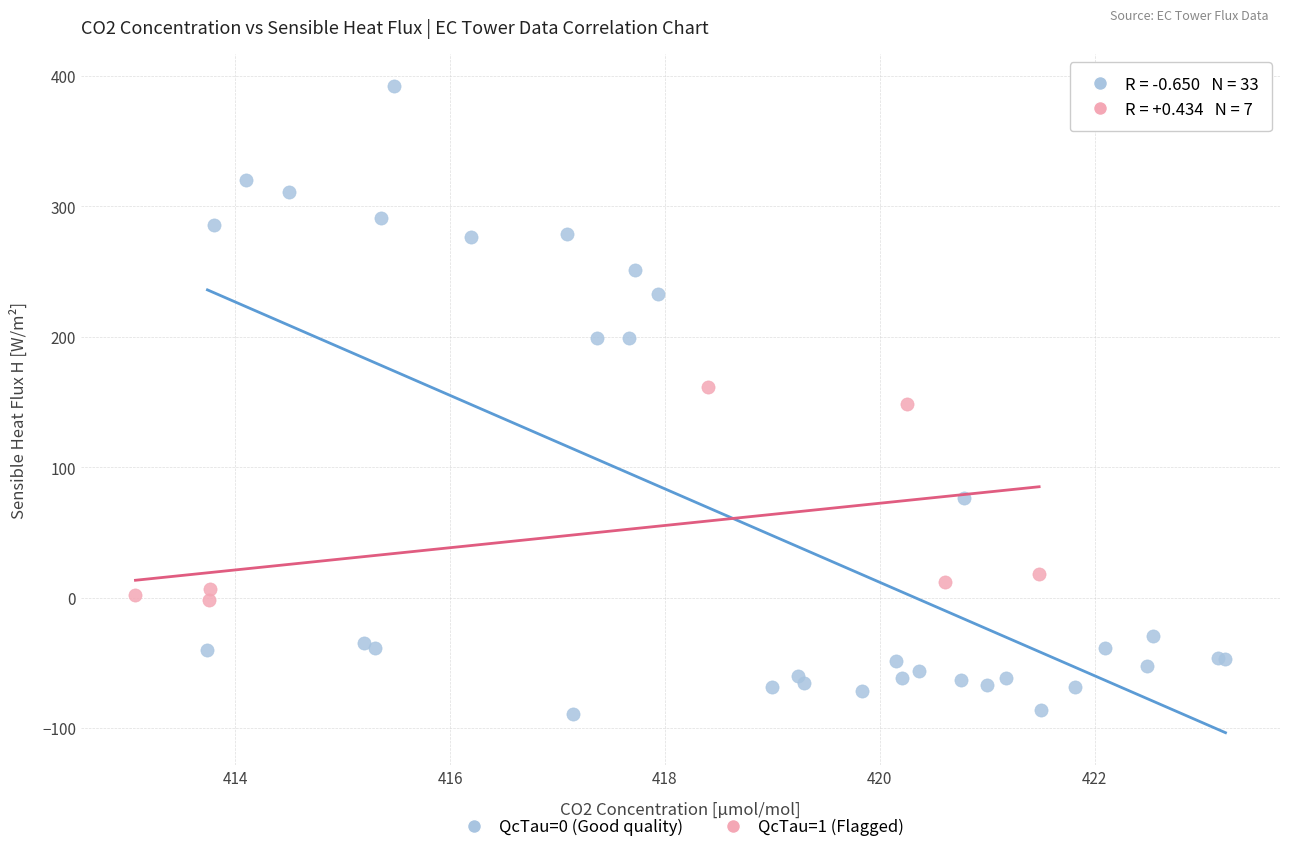

Which series reaches the maximum Y coordinate?

QcTau=0 (Good quality)